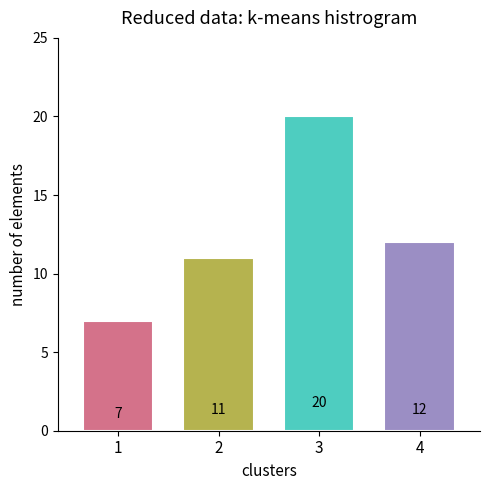

Reading left to right, list all the values displayed in this chart.

1=7	2=11	3=20	4=12